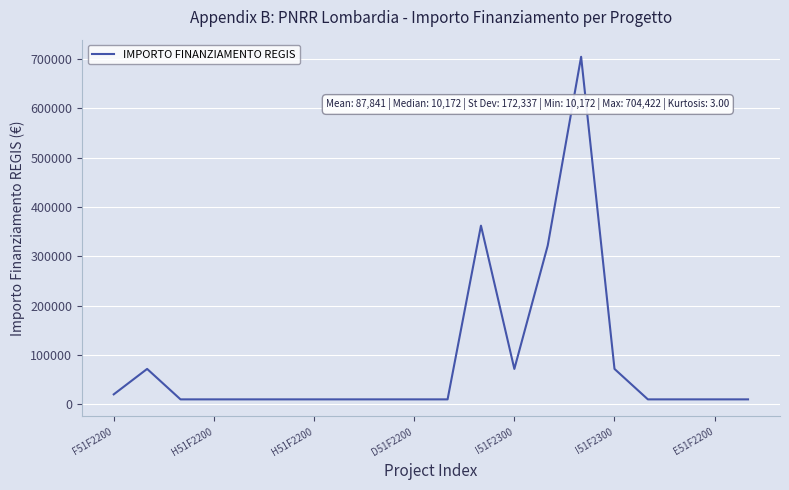

What is the greatest value displayed?

704421.9